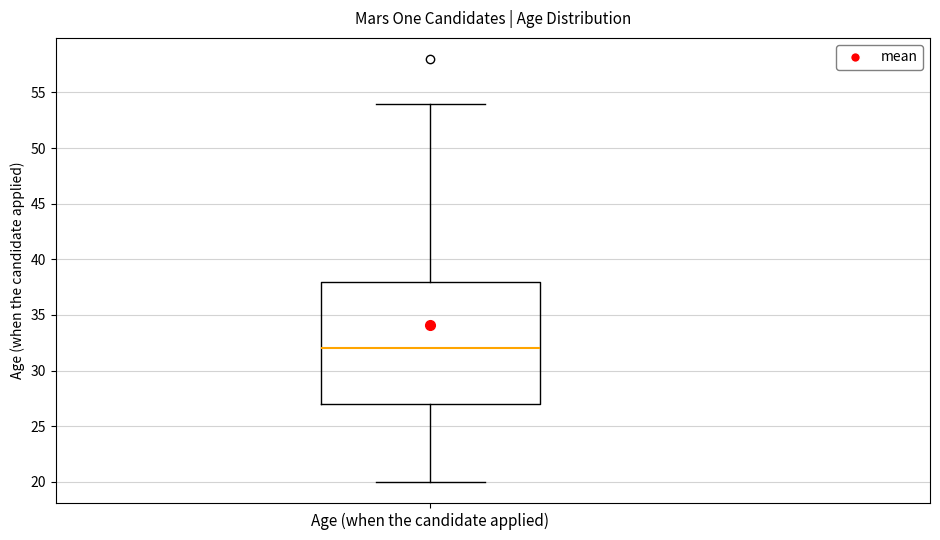

Read this box plot against the y-axis: the position of the median line, the range covered by the box, and the ends of both whiskers. The values are not printed on the chart, so give them approximately, as read against the axis.

median 32, box 27 to 38, whiskers 20 to 54